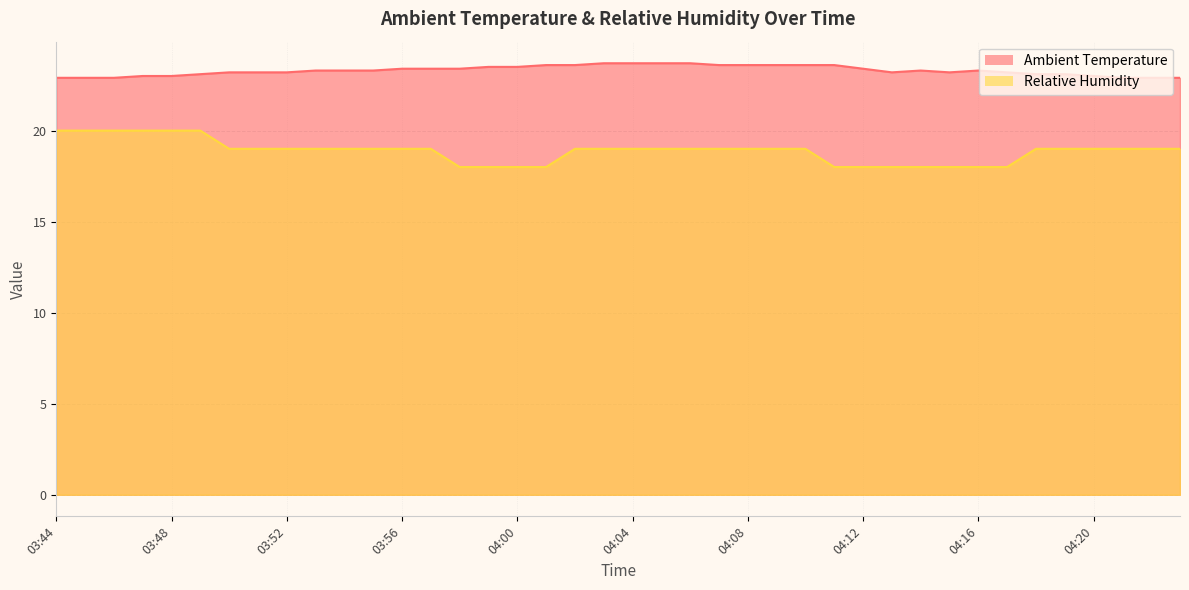

The Relative Humidity series shows 18.0 at 04:00. True or false?

True